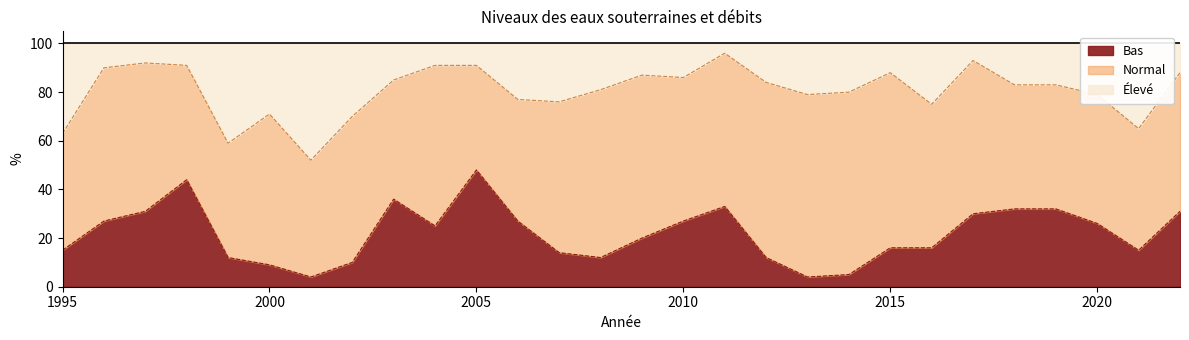

Which category has the highest value in the Bas series?

2005